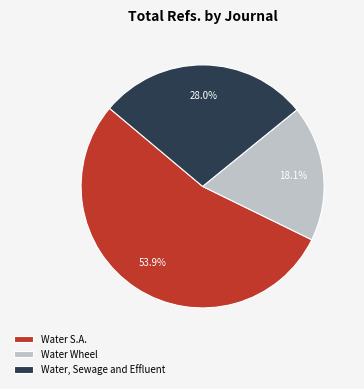

True or false: Water S.A. accounts for 48% of the total.

False